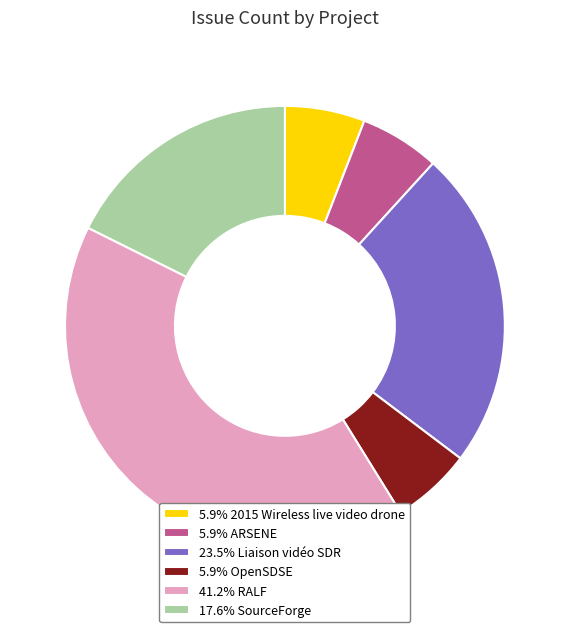

Approximately how many times larger is the value at 17.6% SourceForge compared to 5.9% ARSENE?

3.0